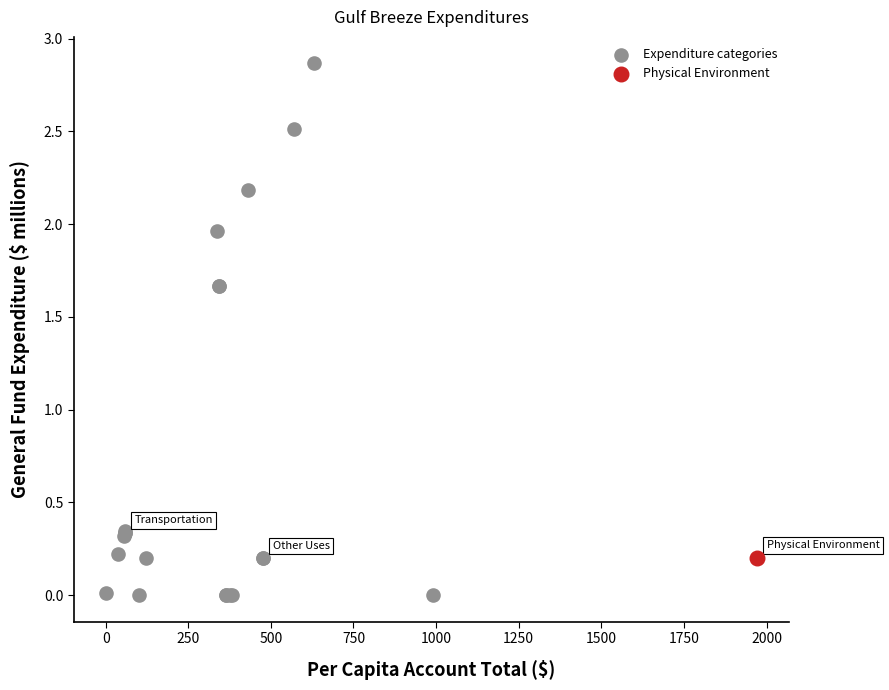

What are all the series names shown in the legend?

Expenditure categories, Physical Environment